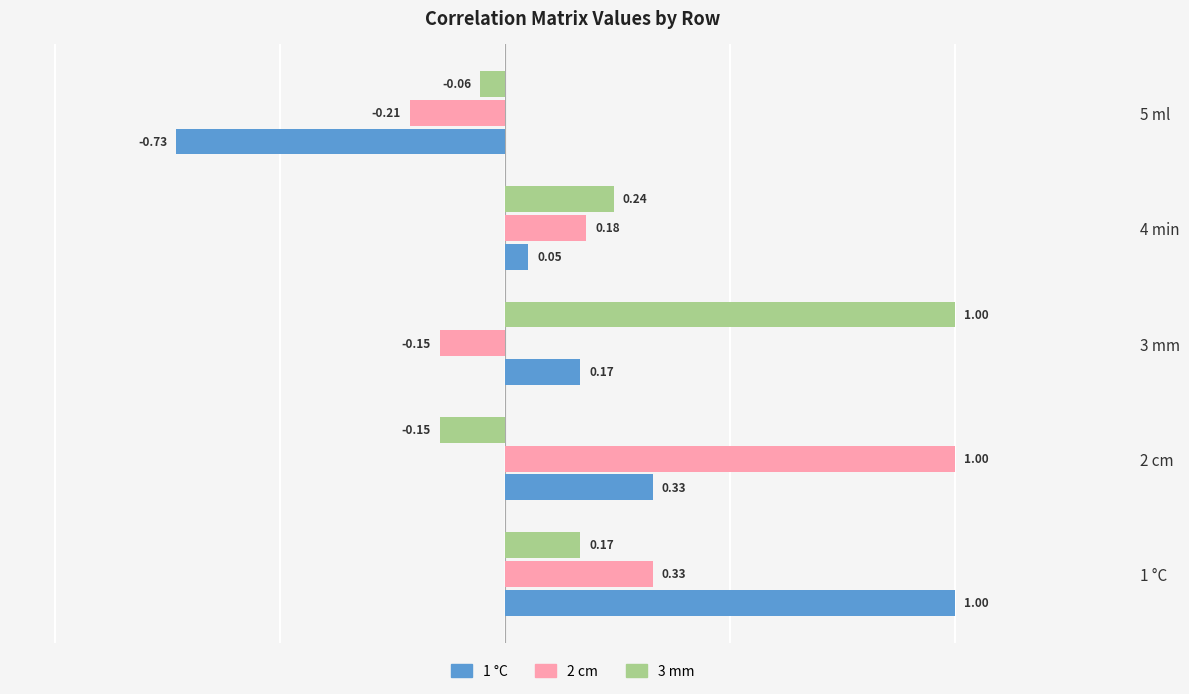

Rank the categories by 2 cm value from highest to lowest.

2 cm, 1 °C, 4 min, 3 mm, 5 ml